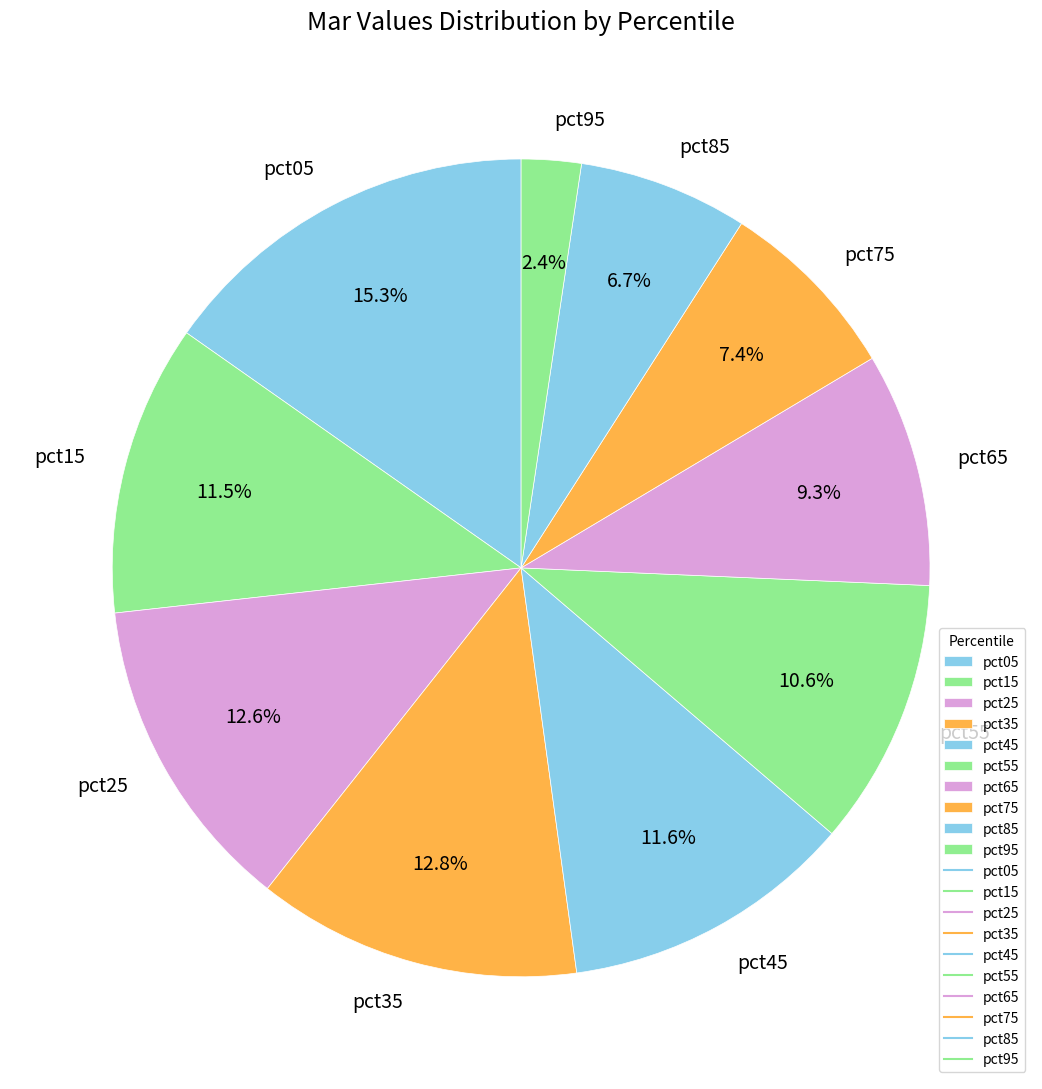

Which slice is the smallest?

pct95